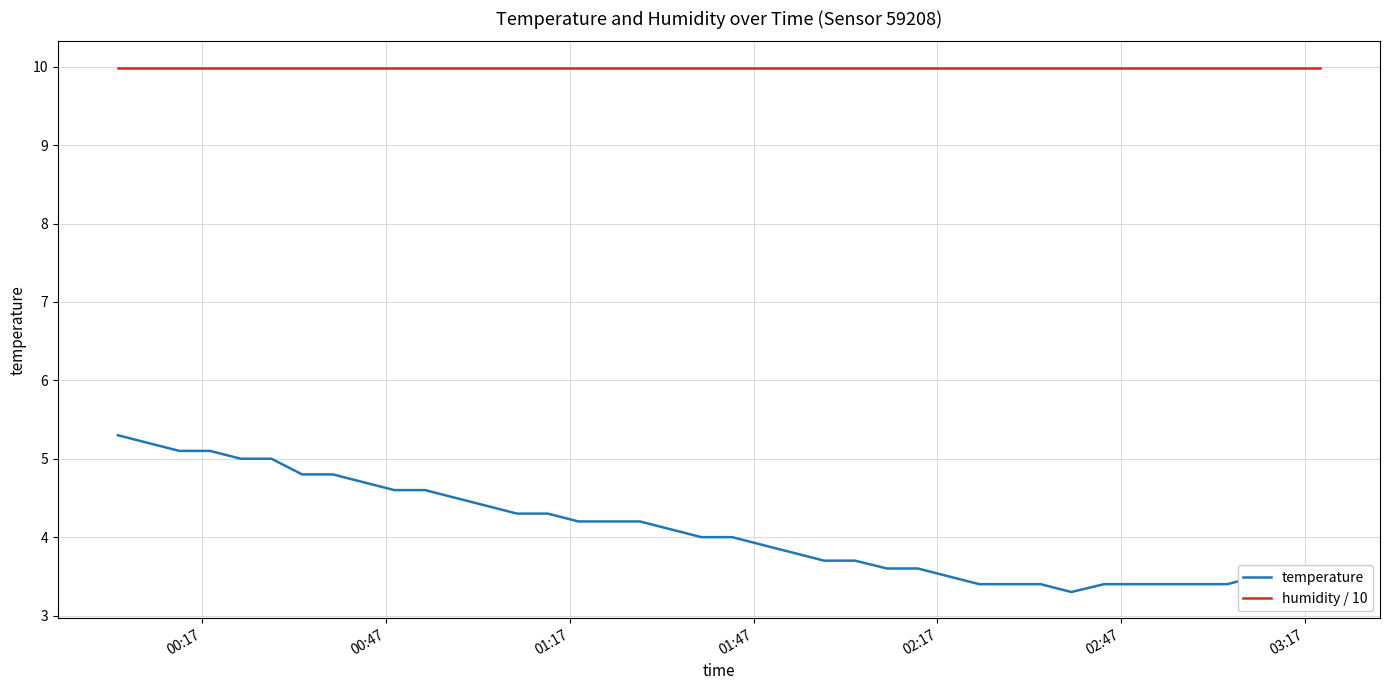

Which series has the largest range (max minus min)?

temperature